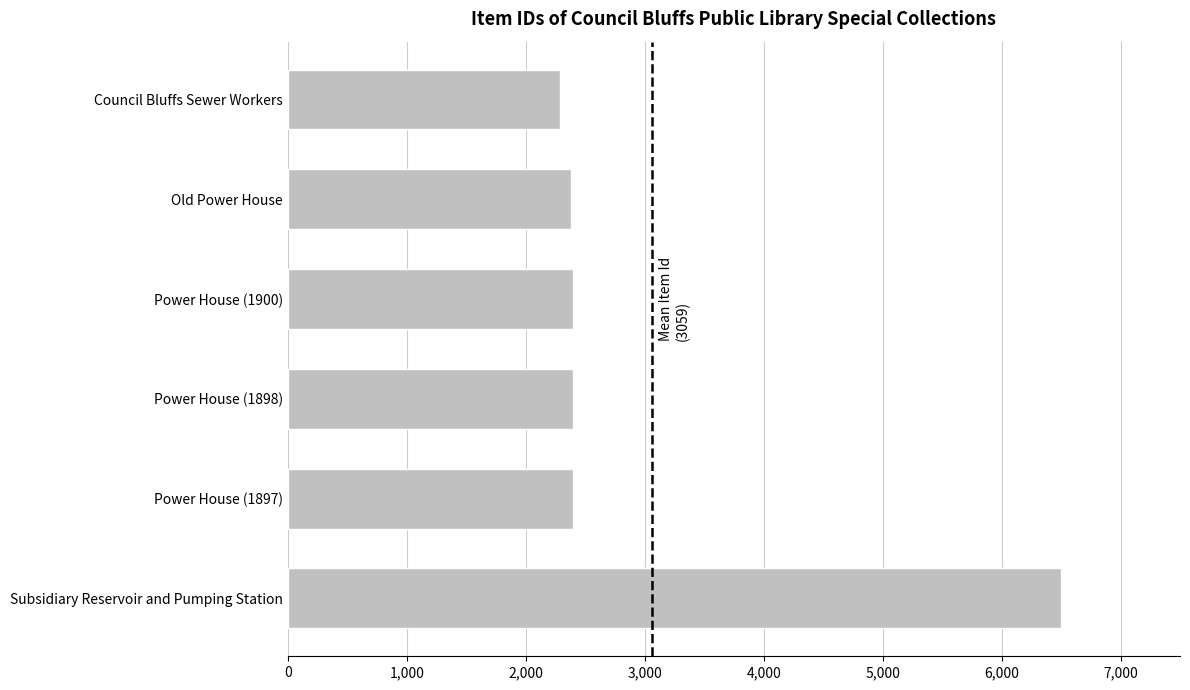

What is the sum of all values?

18355